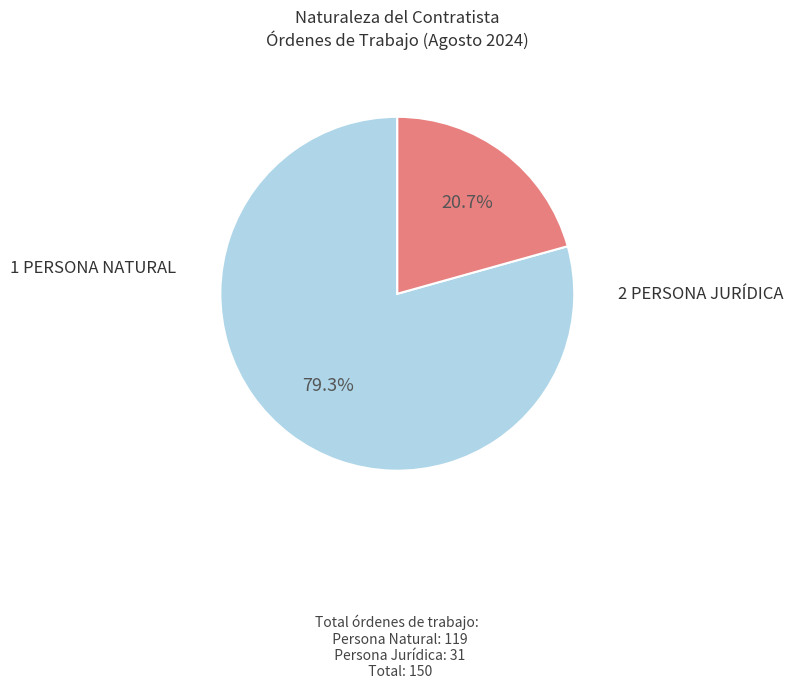

Is there any slice that represents more than half of the pie?

Yes